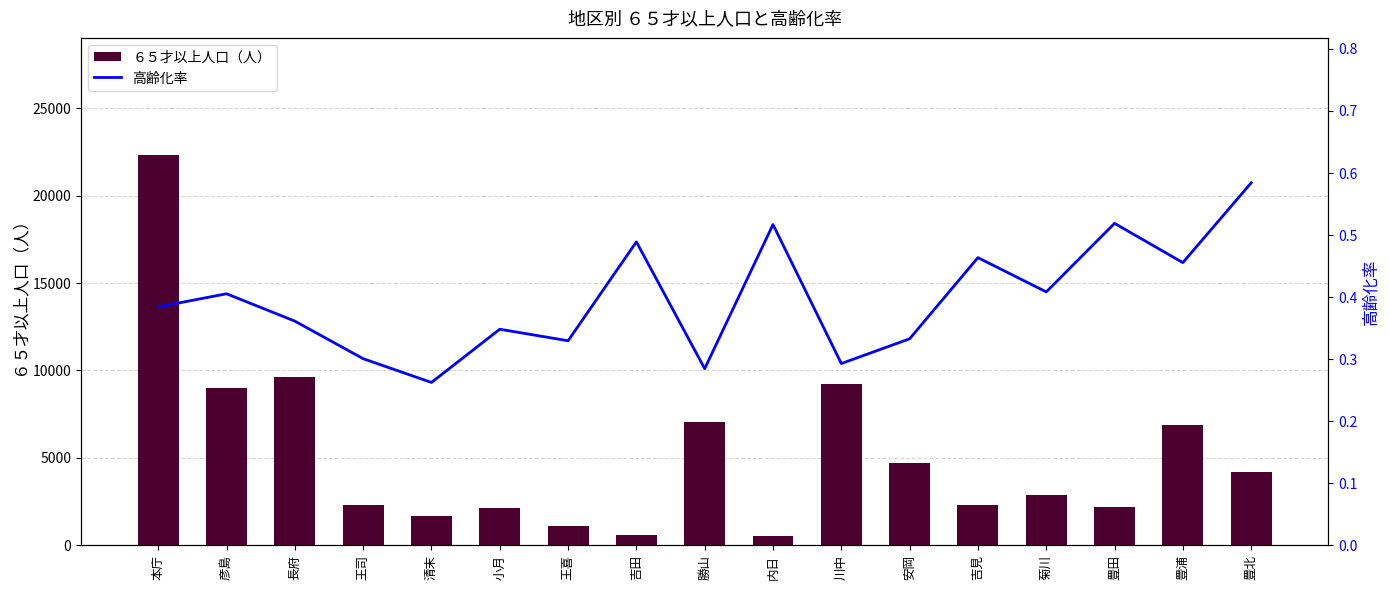

At how many categories does at least one series exceed 19213?

1